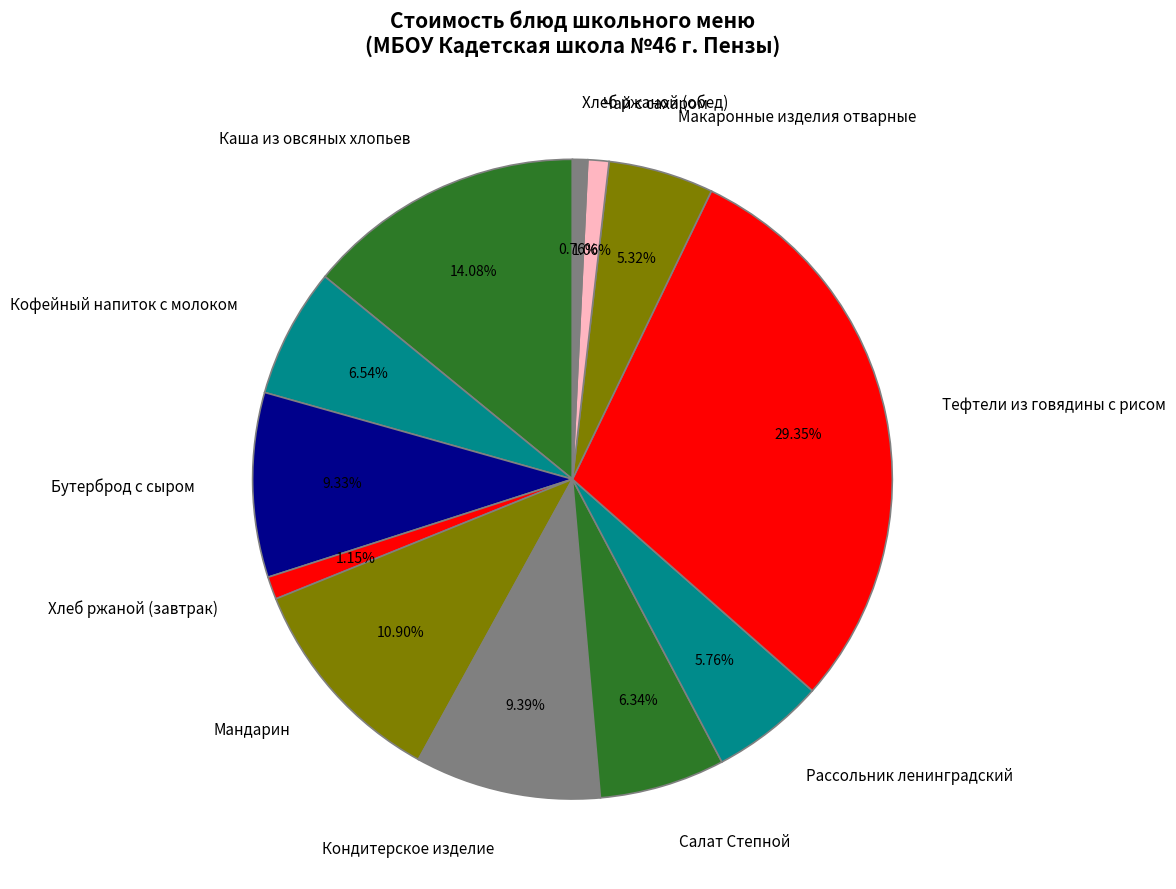

What is the largest slice in the pie chart?

Тефтели из говядины с рисом